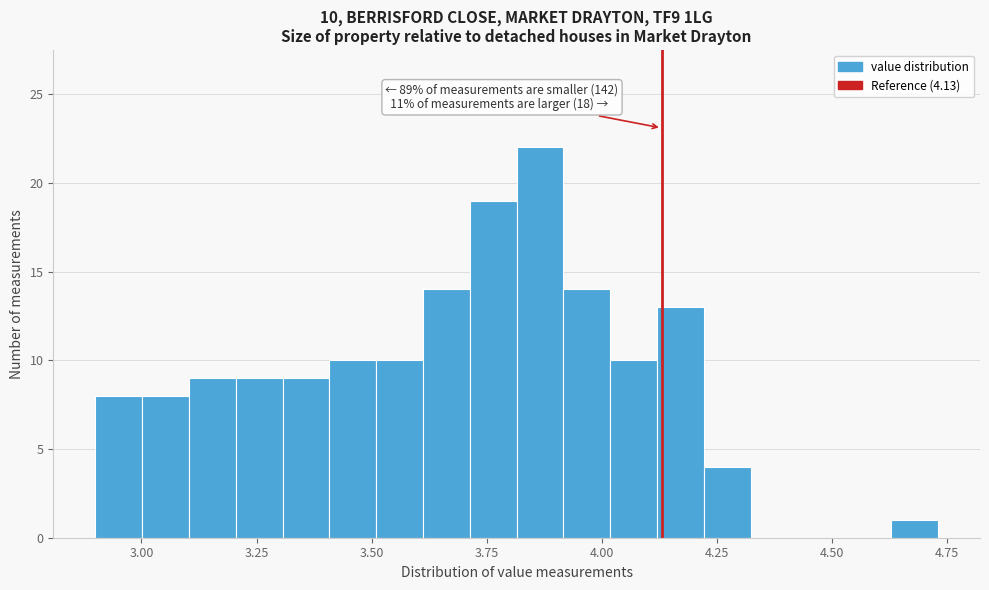

Read against the x-axis, roughly where is the centre of the tallest bar?

3.85